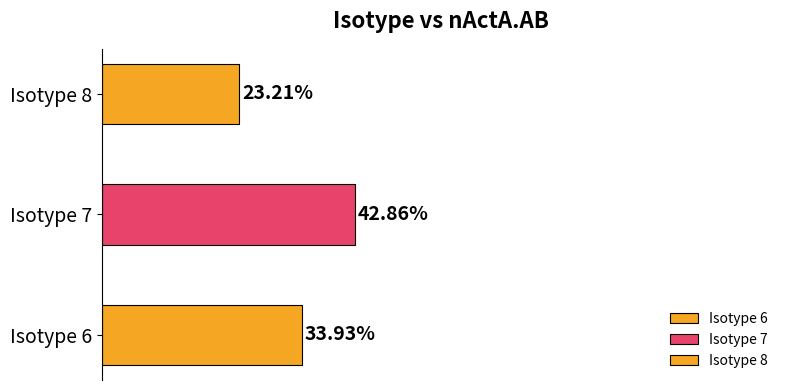

At which category does the chart reach its peak across all series?

7